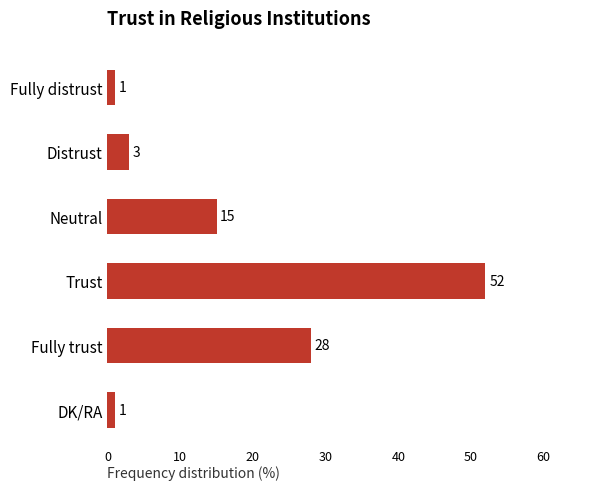

What is the difference between the maximum and minimum values?

51